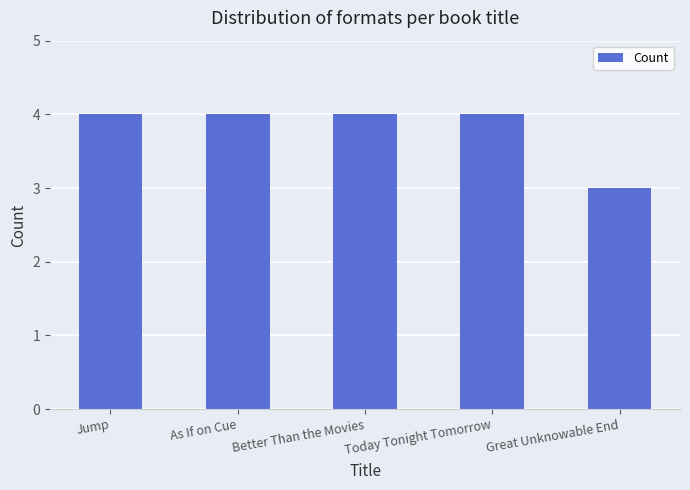

What is the difference between the values at Great Unknowable End and Jump?

1